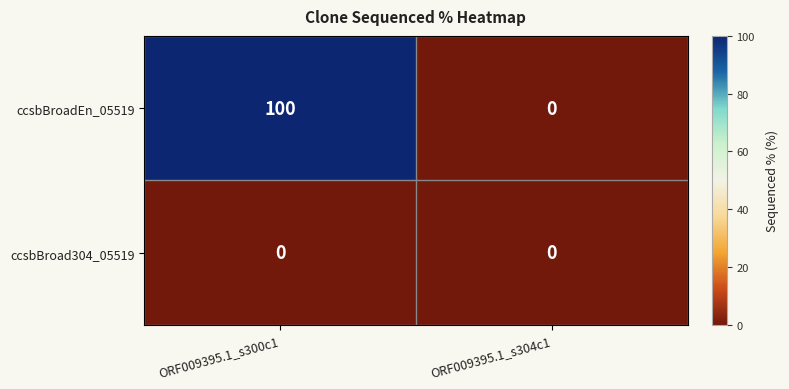

Rank the series by their average value, from lowest to highest.

ccsbBroad304_05519, ccsbBroadEn_05519